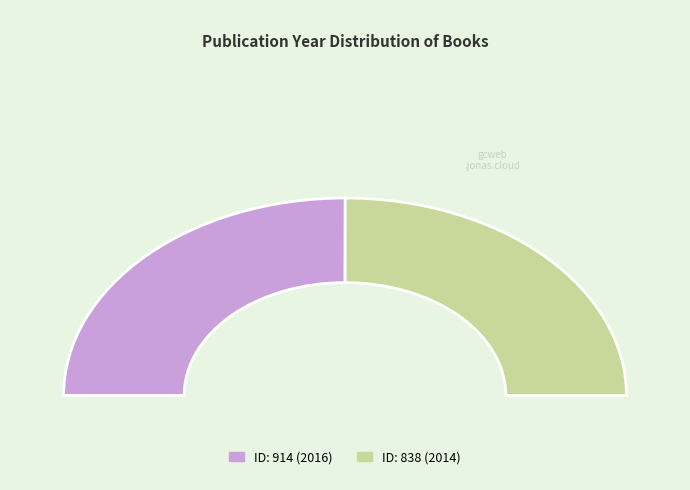

To the nearest percent, what is the average slice percentage?

50%